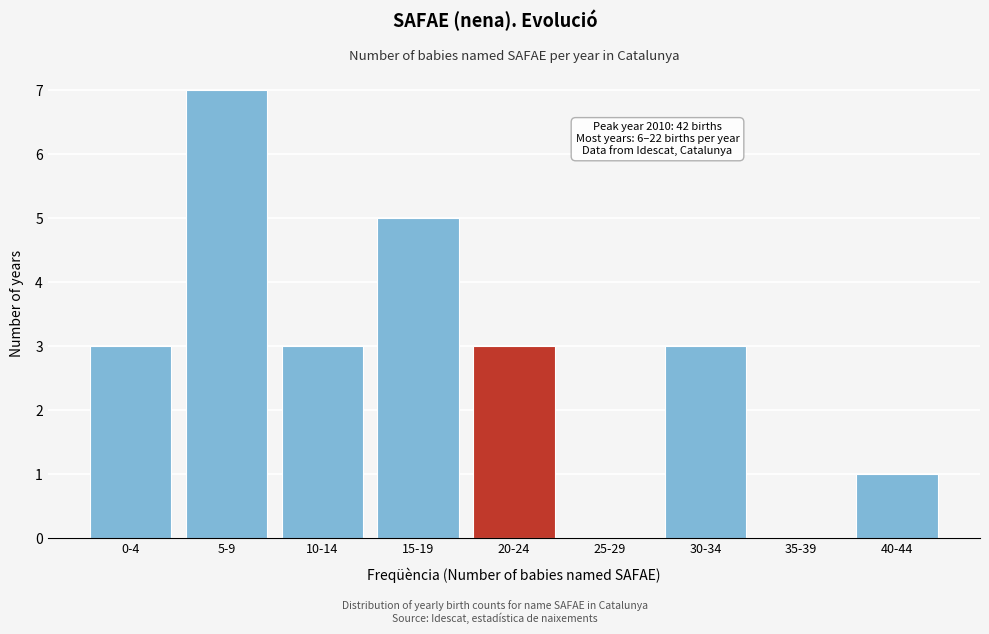

Reading left to right, transcribe all the data shown in this chart.

0-4=3	5-9=7	10-14=3	15-19=5	20-24=3	25-29=0	30-34=3	35-39=0	40-44=1